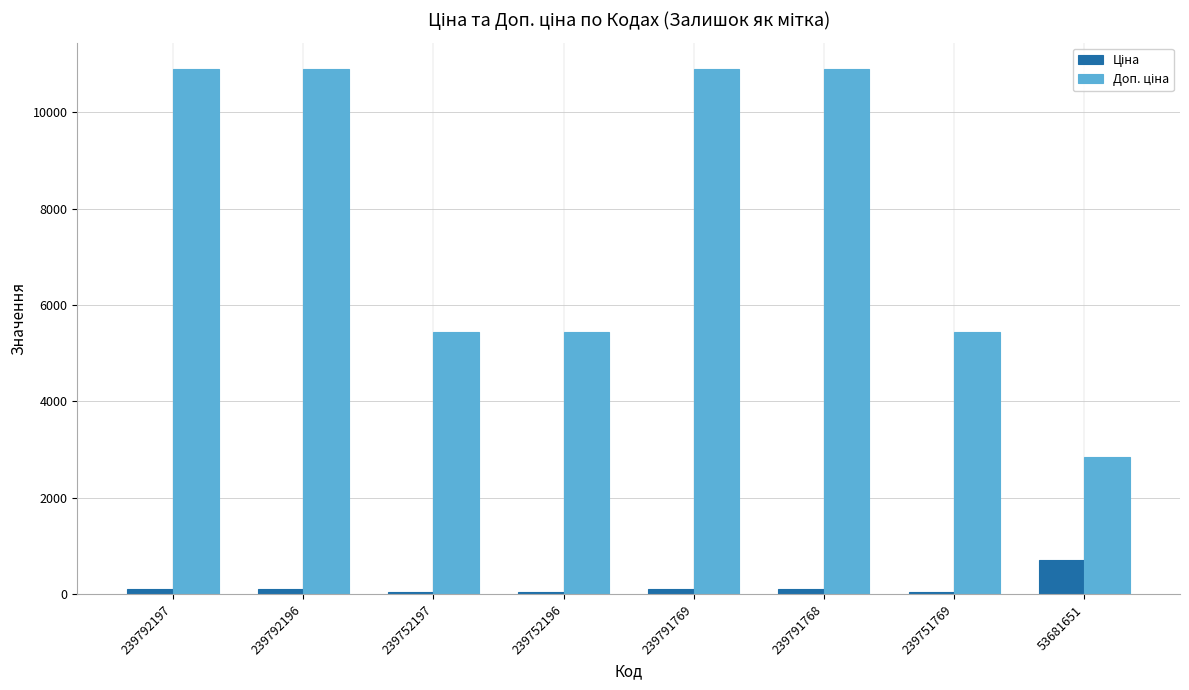

What is the maximum value shown in the chart?

10903.0